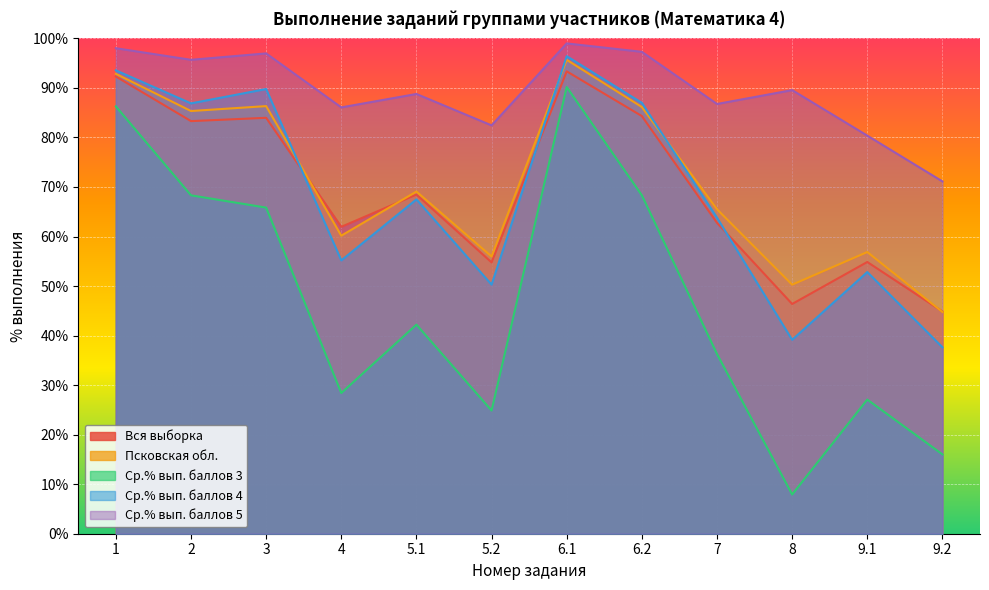

What is the label of the 8th point from the left?

6.2